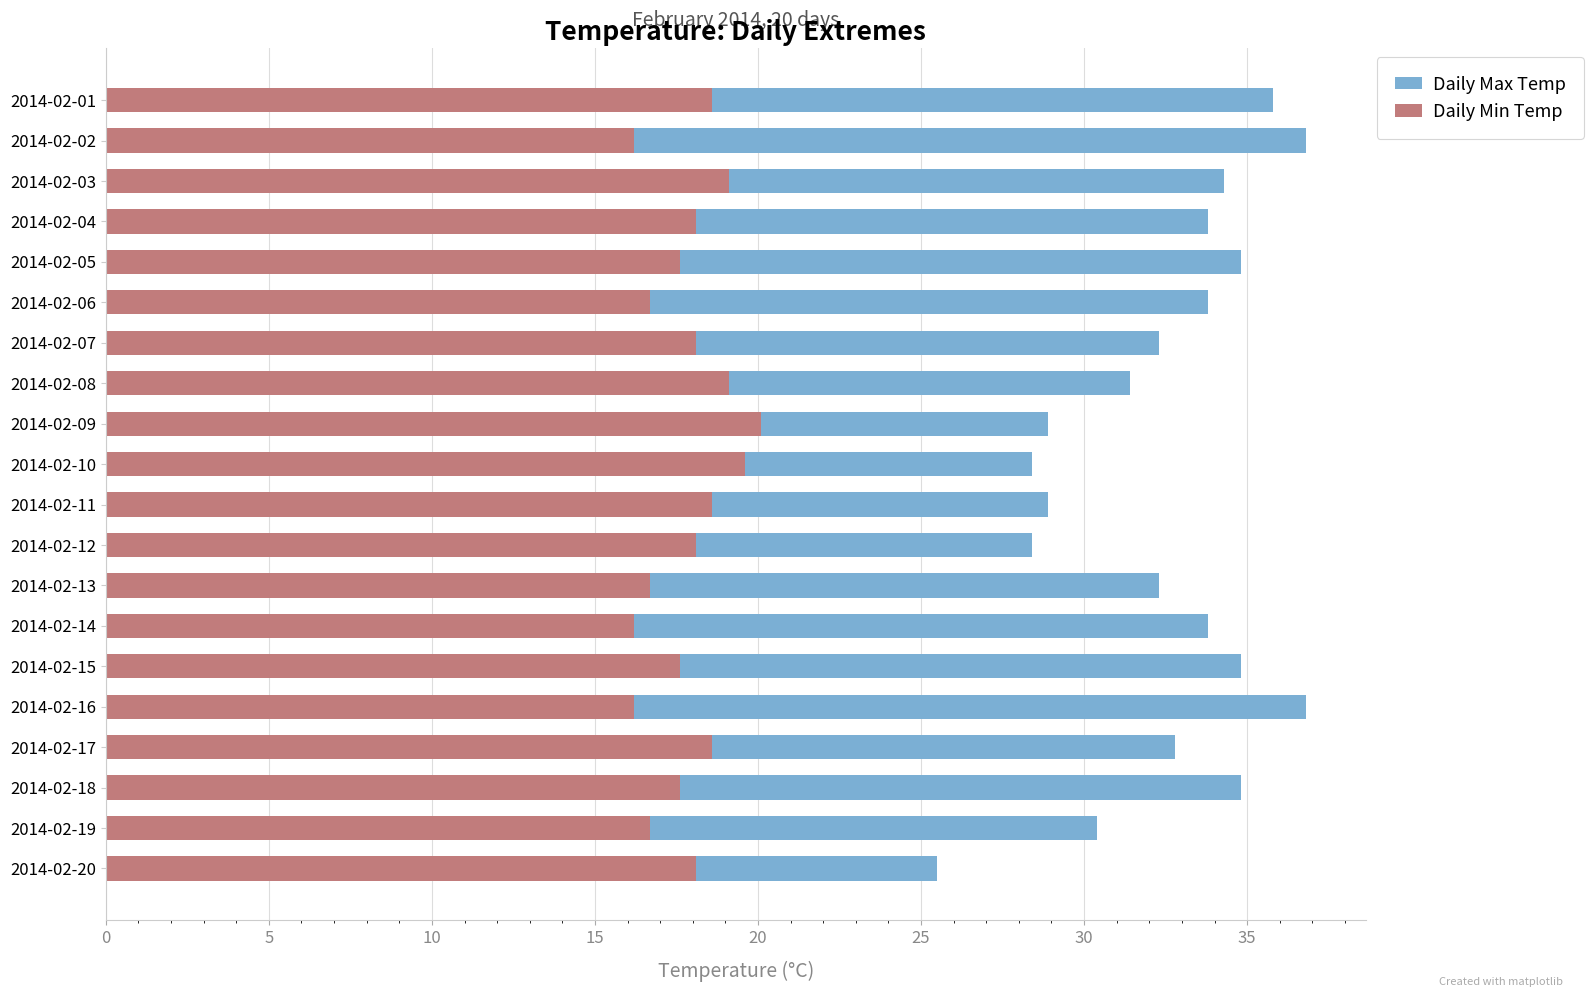

What is the maximum value shown in the chart?

36.8